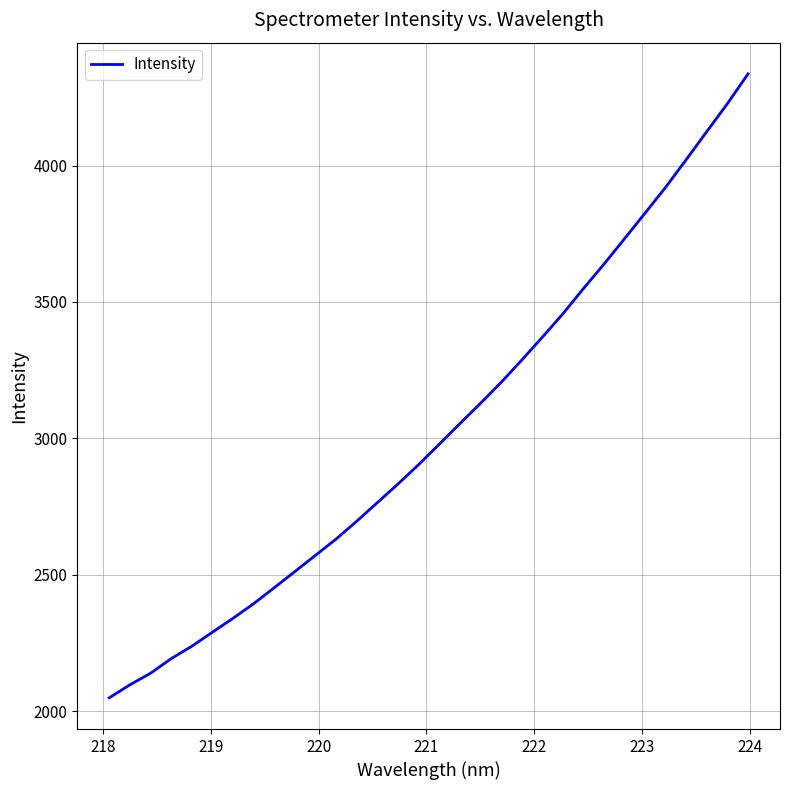

What is the greatest value displayed?

4335.9